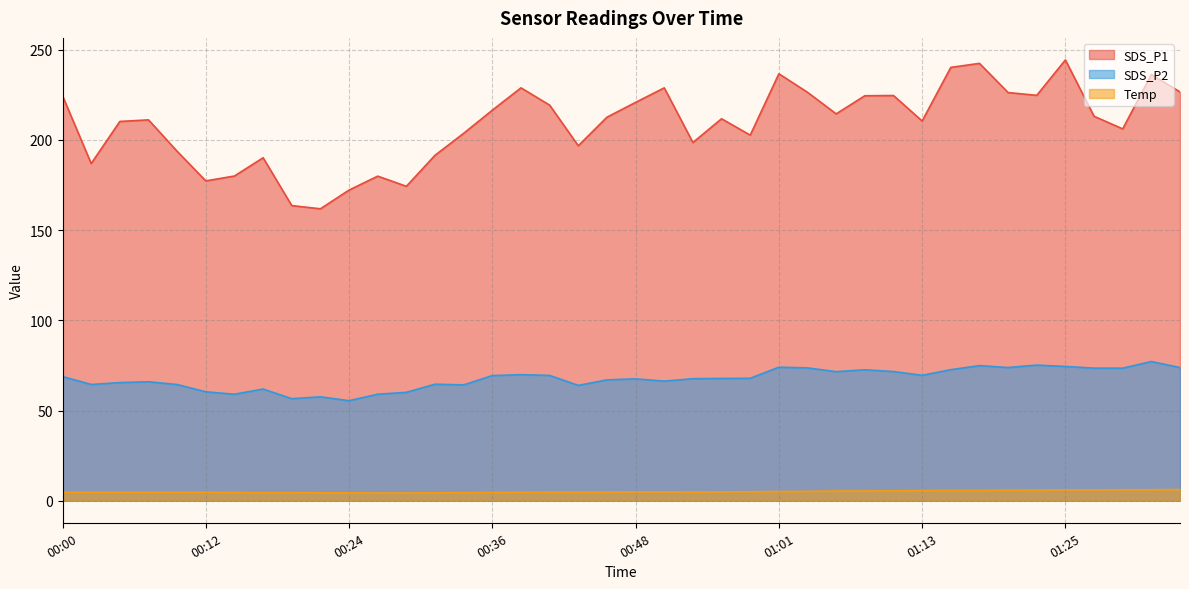

What is the total value across all series at 01:27?

292.6